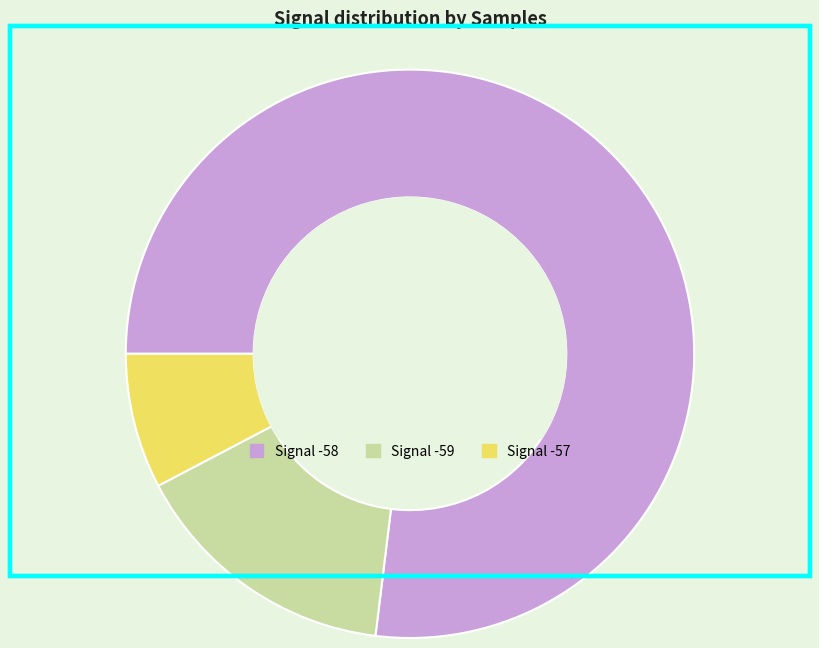

Which has a higher value, Signal -59 or Signal -58?

Signal -58